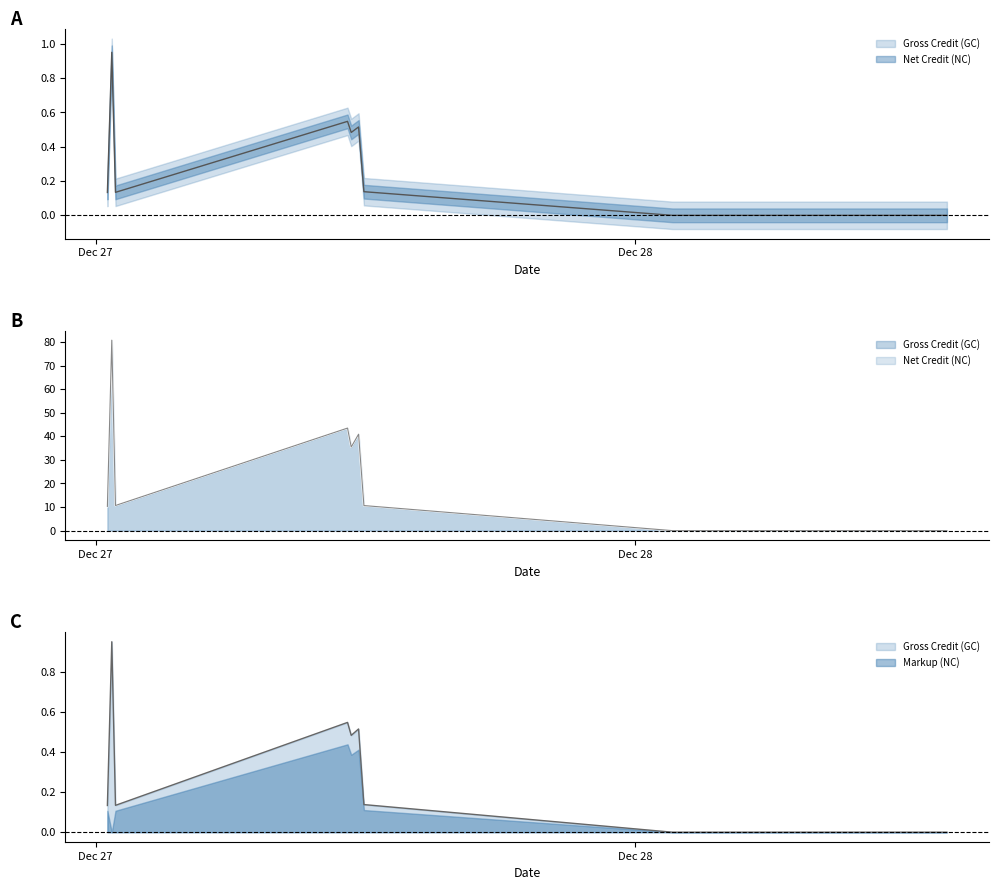

Rank the categories by Gross Credit (GC) value from lowest to highest.

2024-12-28 02:12:22, 2024-12-28 03:43:56, 2024-12-27 23:03:57, 2024-12-27 23:06:39, 2024-12-28 00:29:30, 2024-12-28 00:25:16, 2024-12-28 00:27:43, 2024-12-28 00:24:02, 2024-12-27 23:05:25